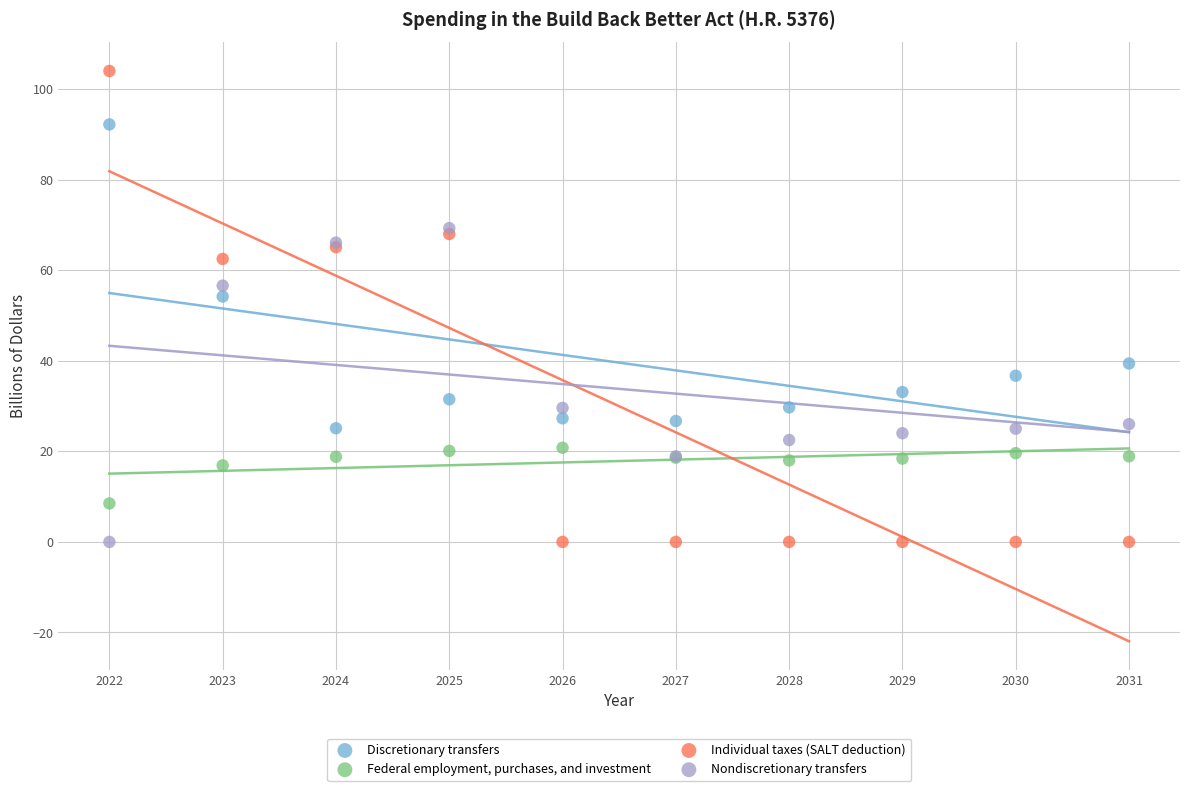

In the Individual taxes (SALT deduction) series, what Y value is closest to 52?

62.5